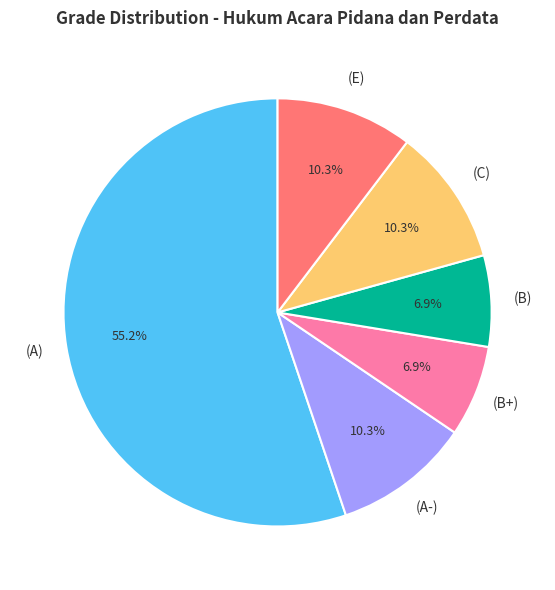

Does any single category account for the majority?

Yes